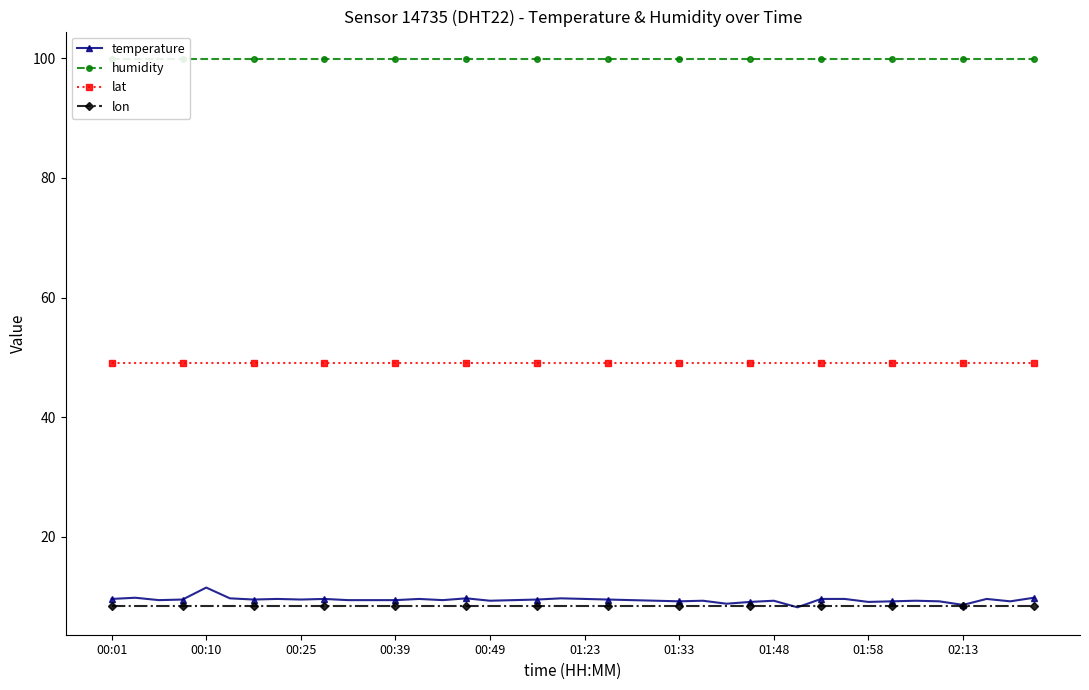

True or false: humidity and lon cross at least once.

False